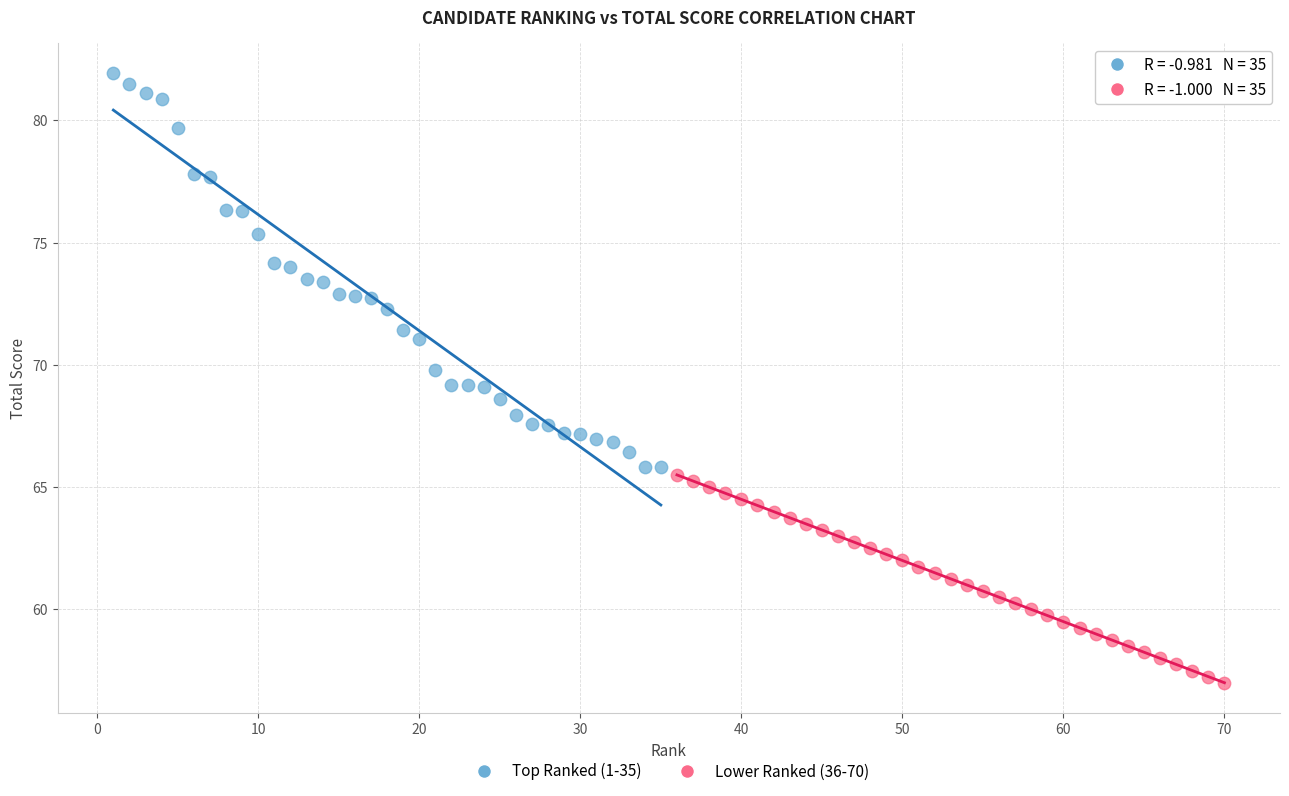

What are all the series names shown in the legend?

Top Ranked (1-35), Lower Ranked (36-70)